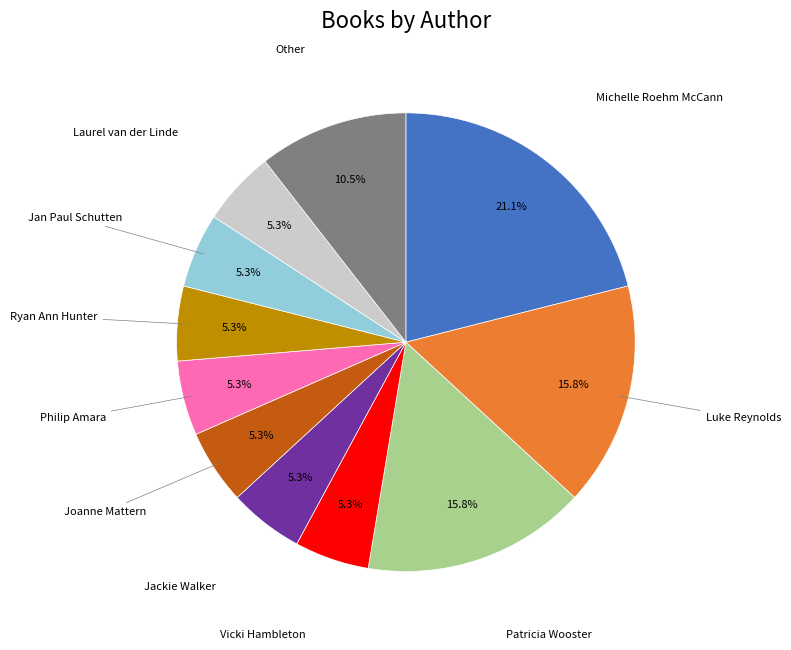

Is the sum of Vicki Hambleton and Laurel van der Linde greater than half?

No